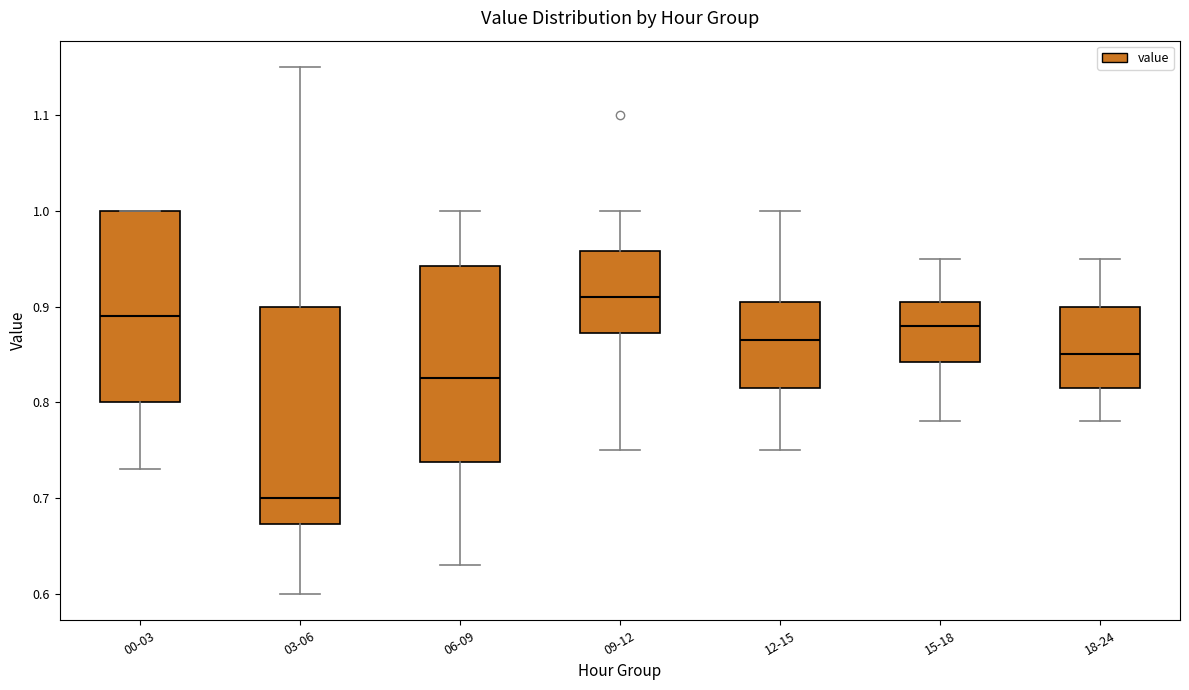

Reading left to right, read every box against the y-axis: the position of its median line, the range the box covers, and the ends of its whiskers. The values are not printed on the chart, so give them approximately, as read against the axis.

00-03: median 0.89, box 0.80 to 1.00, whiskers 0.73 to 1.00
03-06: median 0.70, box 0.67 to 0.90, whiskers 0.60 to 1.15
06-09: median 0.83, box 0.74 to 0.94, whiskers 0.63 to 1.00
09-12: median 0.91, box 0.87 to 0.96, whiskers 0.75 to 1.00
12-15: median 0.87, box 0.82 to 0.91, whiskers 0.75 to 1.00
15-18: median 0.88, box 0.84 to 0.91, whiskers 0.78 to 0.95
18-24: median 0.85, box 0.82 to 0.90, whiskers 0.78 to 0.95